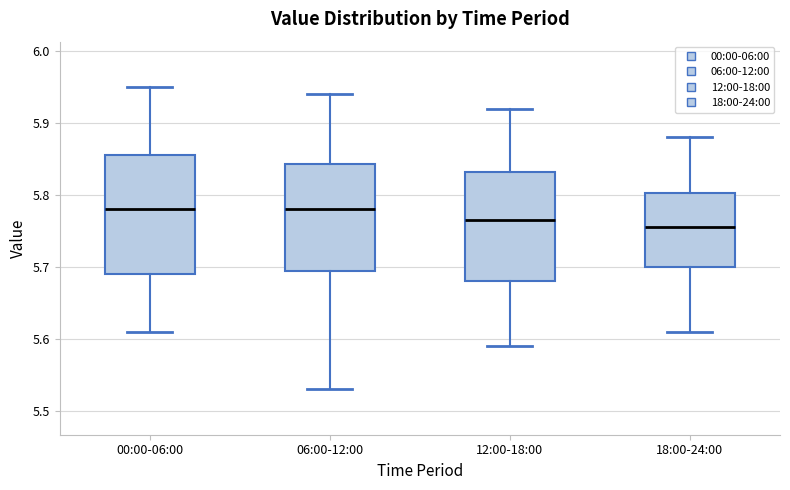

Which box is the tallest, from its lower edge to its upper edge?

00:00-06:00